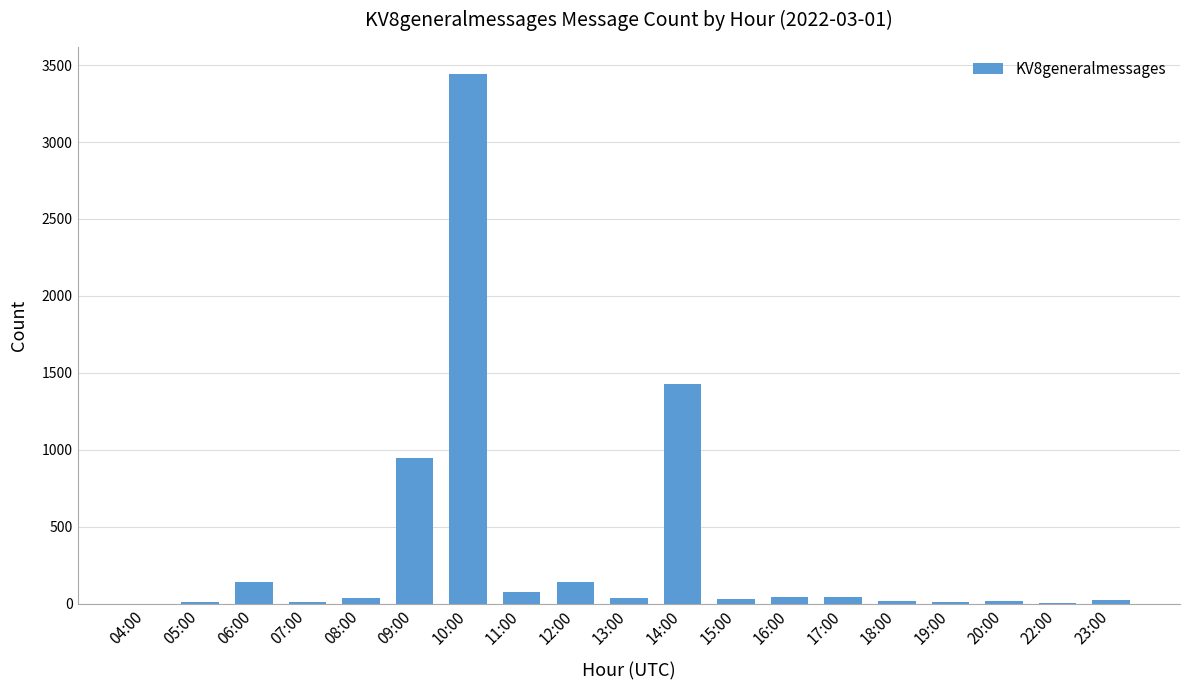

What is the average value?

342